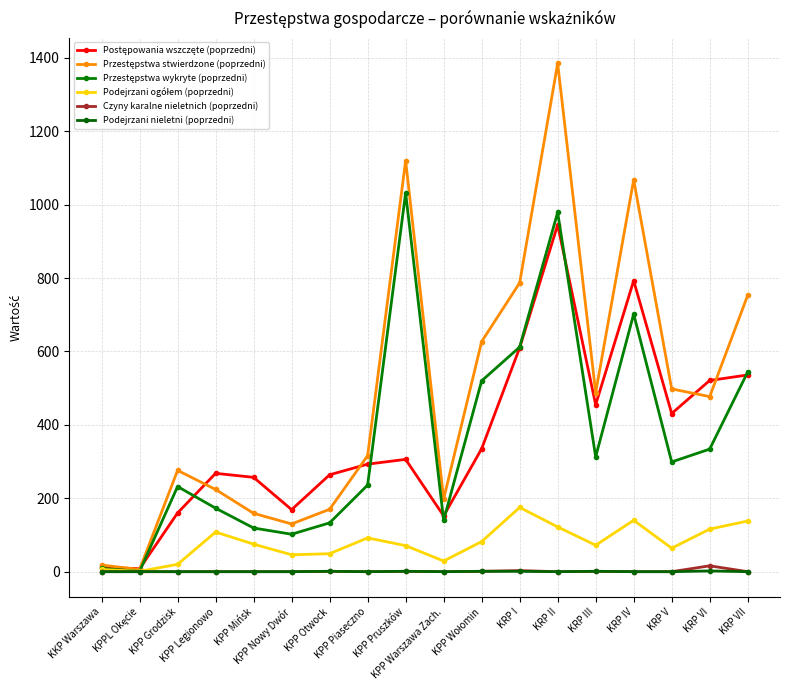

How many distinct data groups are displayed?

6